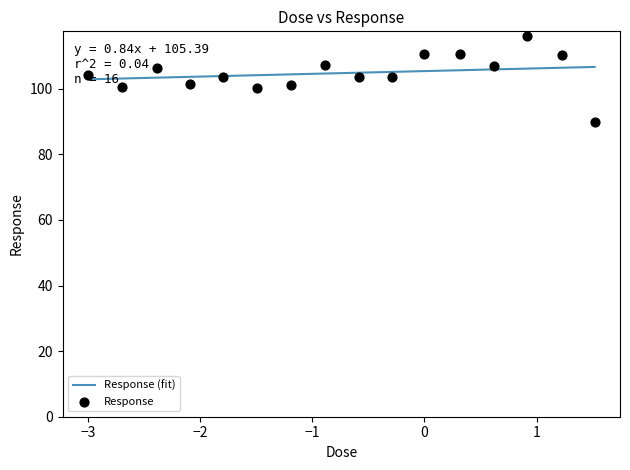

What is the change in value from 17.0 to 33.0?

-20.4